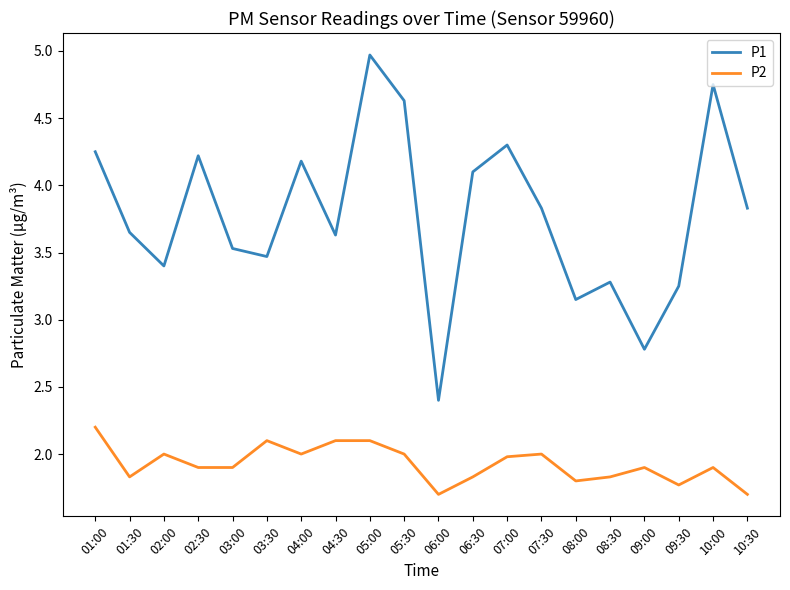

List the series in order of their peak value, highest first.

P1, P2